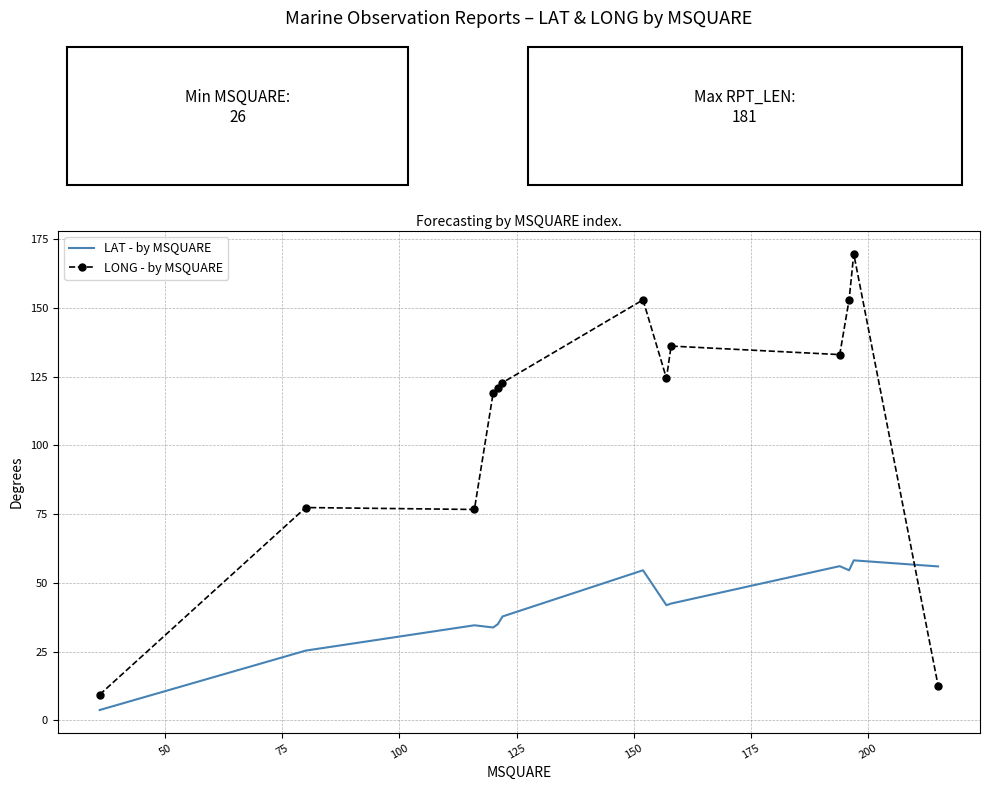

Rank the series by their average value, from lowest to highest.

LAT - by MSQUARE, LONG - by MSQUARE